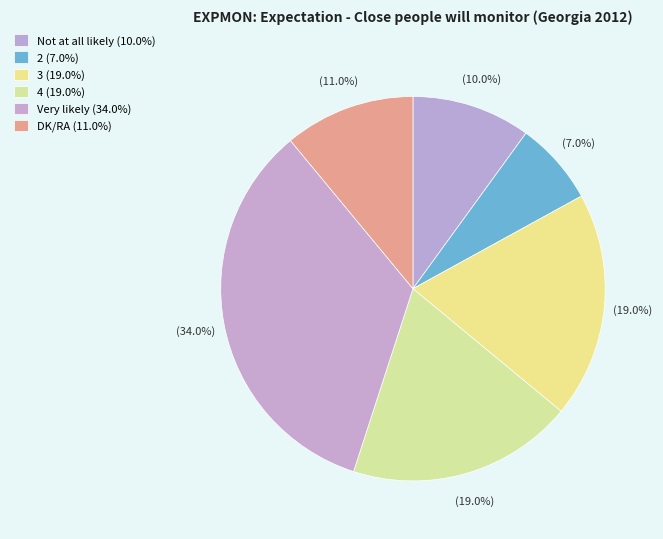

Rank the categories by value from highest to lowest.

Very likely, 3, 4, DK/RA, Not at all likely, 2